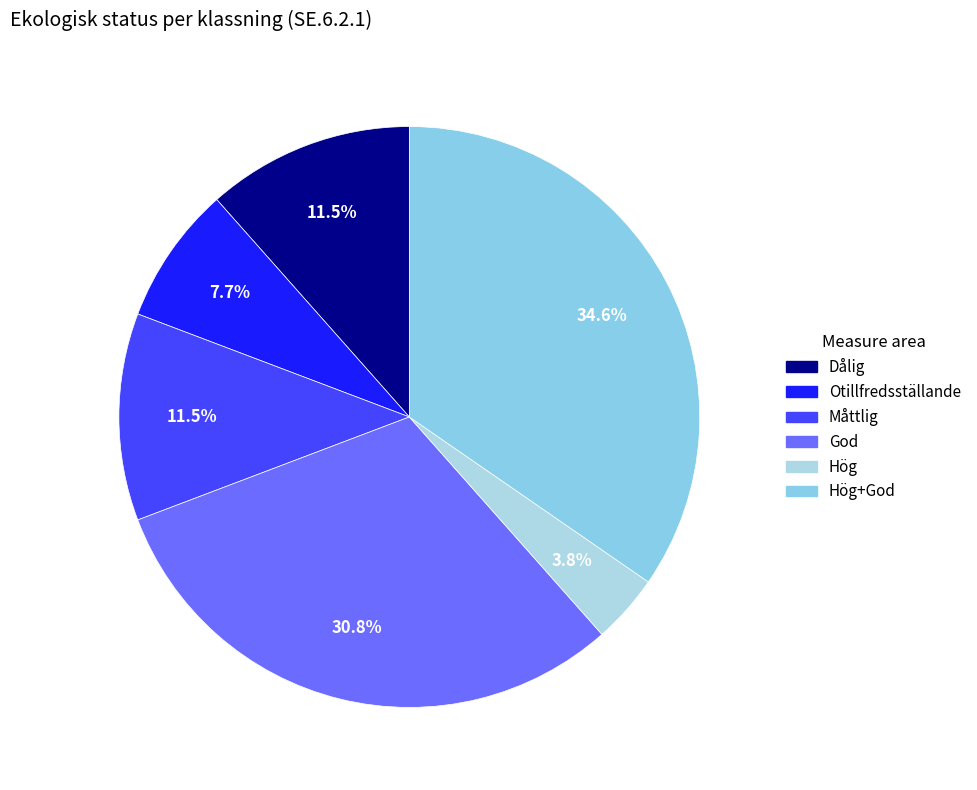

To the nearest percent, what is the difference between the largest and smallest slice percentages?

31%